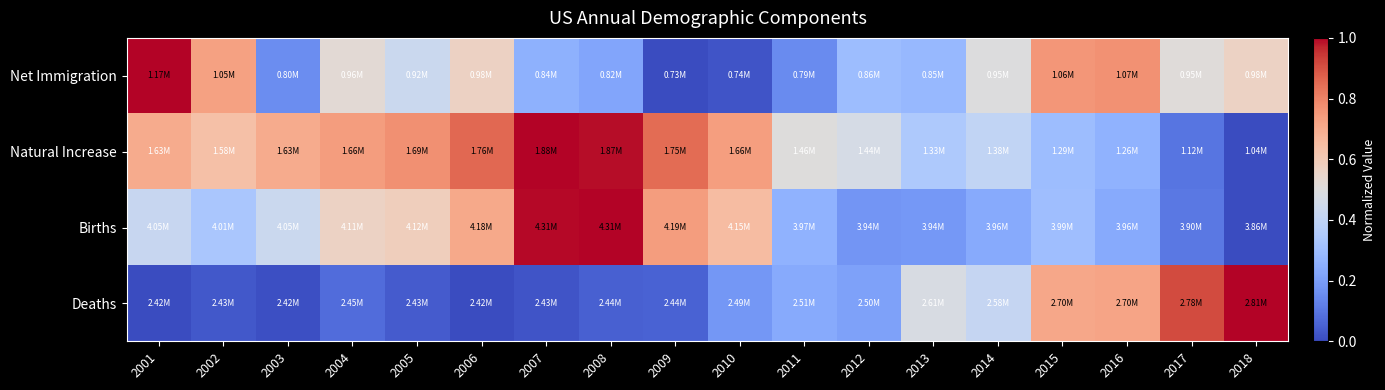

Reading left to right, list all the values displayed in this chart.

Net Immigration: 2001=1.0	2002=0.7	2003=0.2	2004=0.5	2005=0.4	2006=0.6	2007=0.3	2008=0.2	2009=0.0	2010=0.0	2011=0.2	2012=0.3	2013=0.3	2014=0.5	2015=0.8	2016=0.8	2017=0.5	2018=0.6
Natural Increase: 2001=0.7	2002=0.6	2003=0.7	2004=0.7	2005=0.8	2006=0.9	2007=1.0	2008=1.0	2009=0.8	2010=0.7	2011=0.5	2012=0.5	2013=0.3	2014=0.4	2015=0.3	2016=0.3	2017=0.1	2018=0.0
Births: 2001=0.4	2002=0.3	2003=0.4	2004=0.6	2005=0.6	2006=0.7	2007=1.0	2008=1.0	2009=0.7	2010=0.6	2011=0.3	2012=0.2	2013=0.2	2014=0.2	2015=0.3	2016=0.2	2017=0.1	2018=0.0
Deaths: 2001=0.0	2002=0.0	2003=0.0	2004=0.1	2005=0.0	2006=0.0	2007=0.0	2008=0.1	2009=0.1	2010=0.2	2011=0.2	2012=0.2	2013=0.5	2014=0.4	2015=0.7	2016=0.7	2017=0.9	2018=1.0